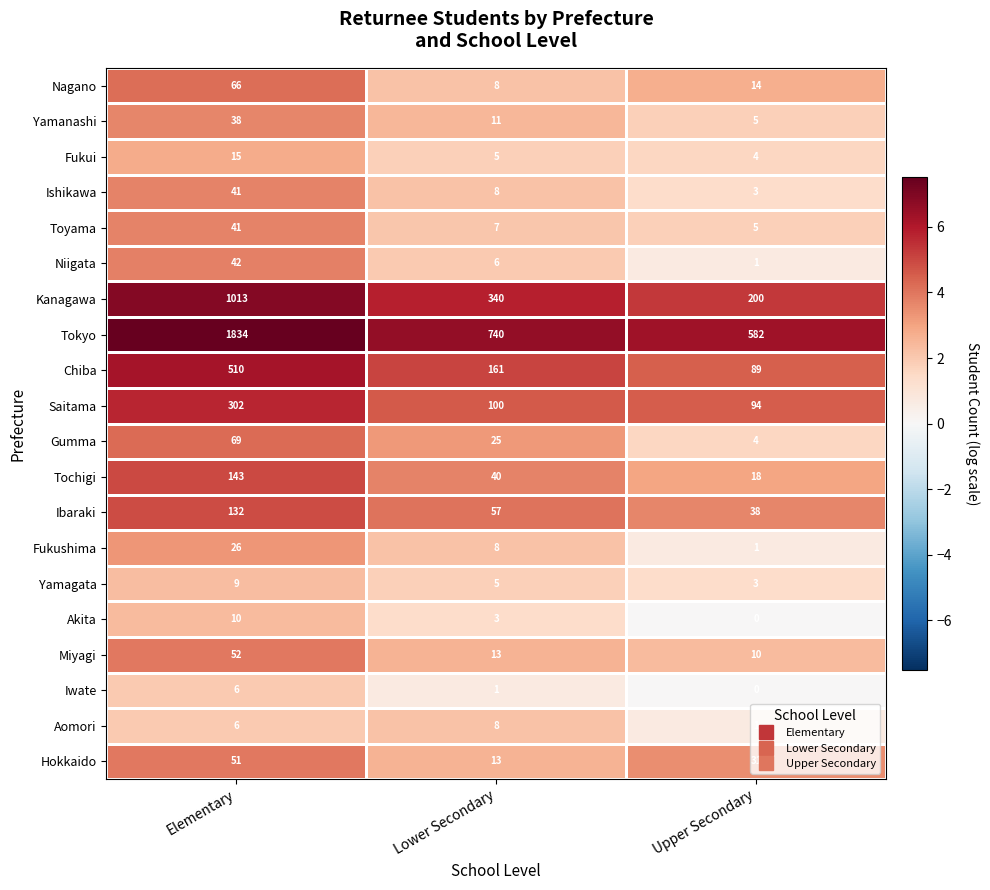

List the labels in order of Ibaraki value, smallest first.

Upper Secondary, Lower Secondary, Elementary